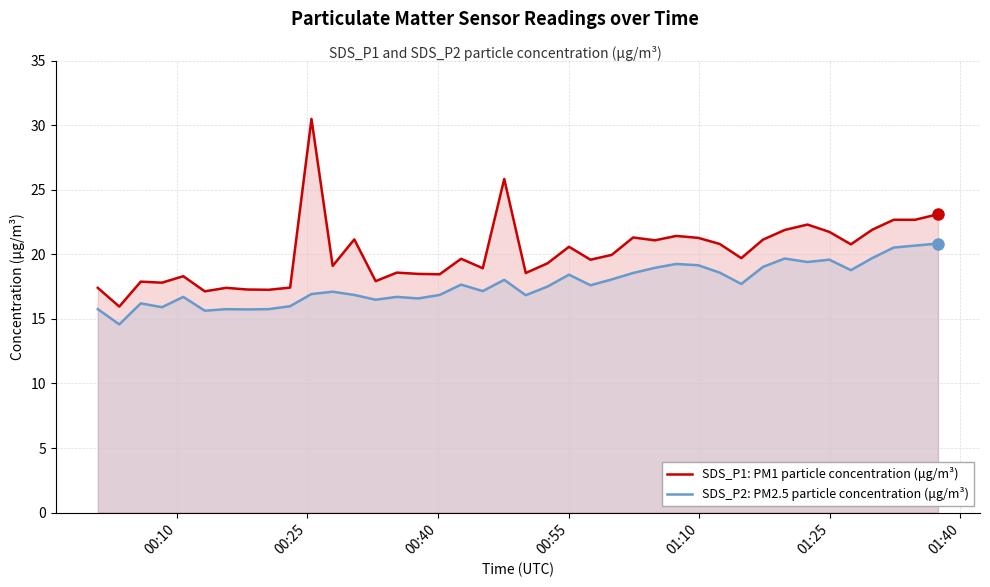

What is the minimum value for SDS_P2: PM2.5 particle concentration (μg/m³)?

14.6